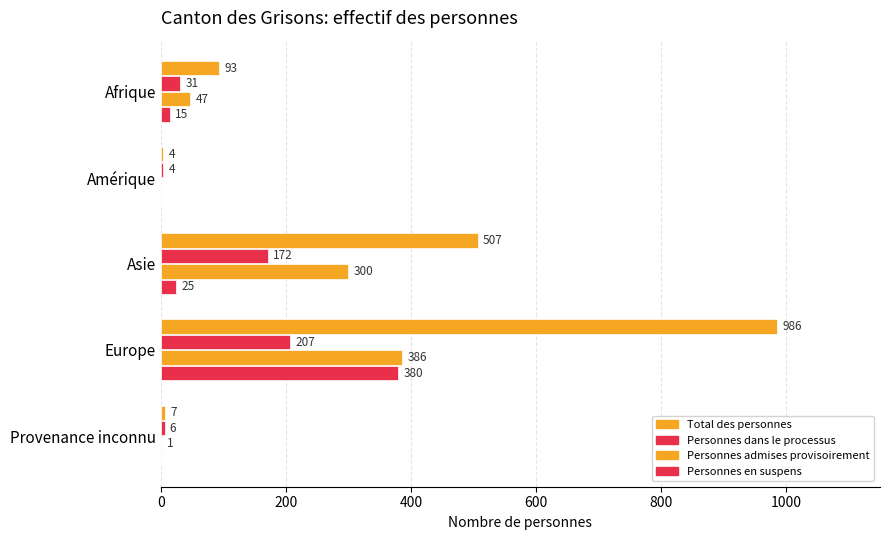

Count the number of categories in the chart.

5